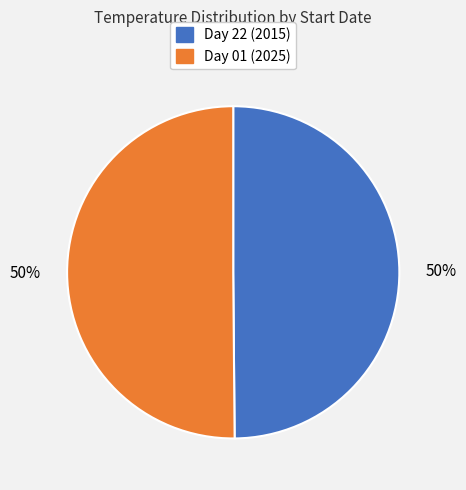

To the nearest percent, what is the average slice percentage?

50%